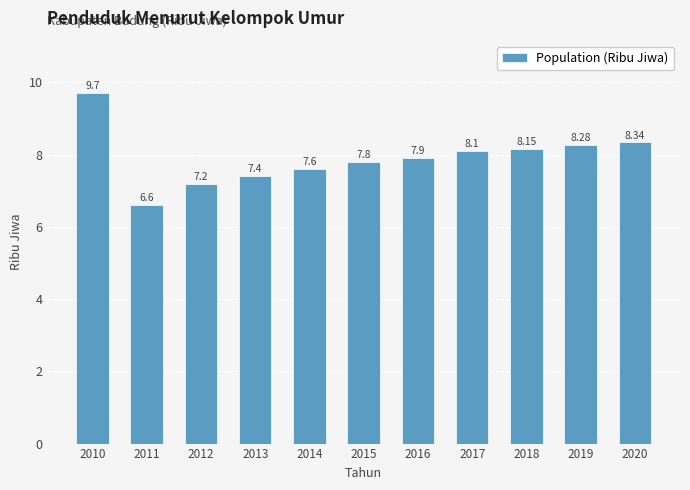

List the labels in order of value, largest first.

2010, 2020, 2019, 2018, 2017, 2016, 2015, 2014, 2013, 2012, 2011